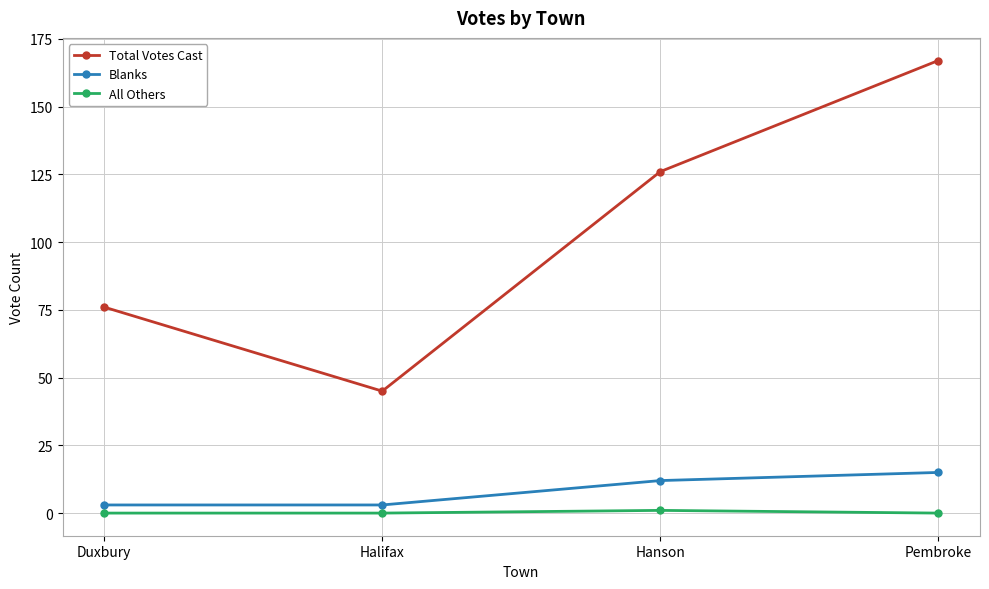

Which series has the largest total across all categories?

Total Votes Cast